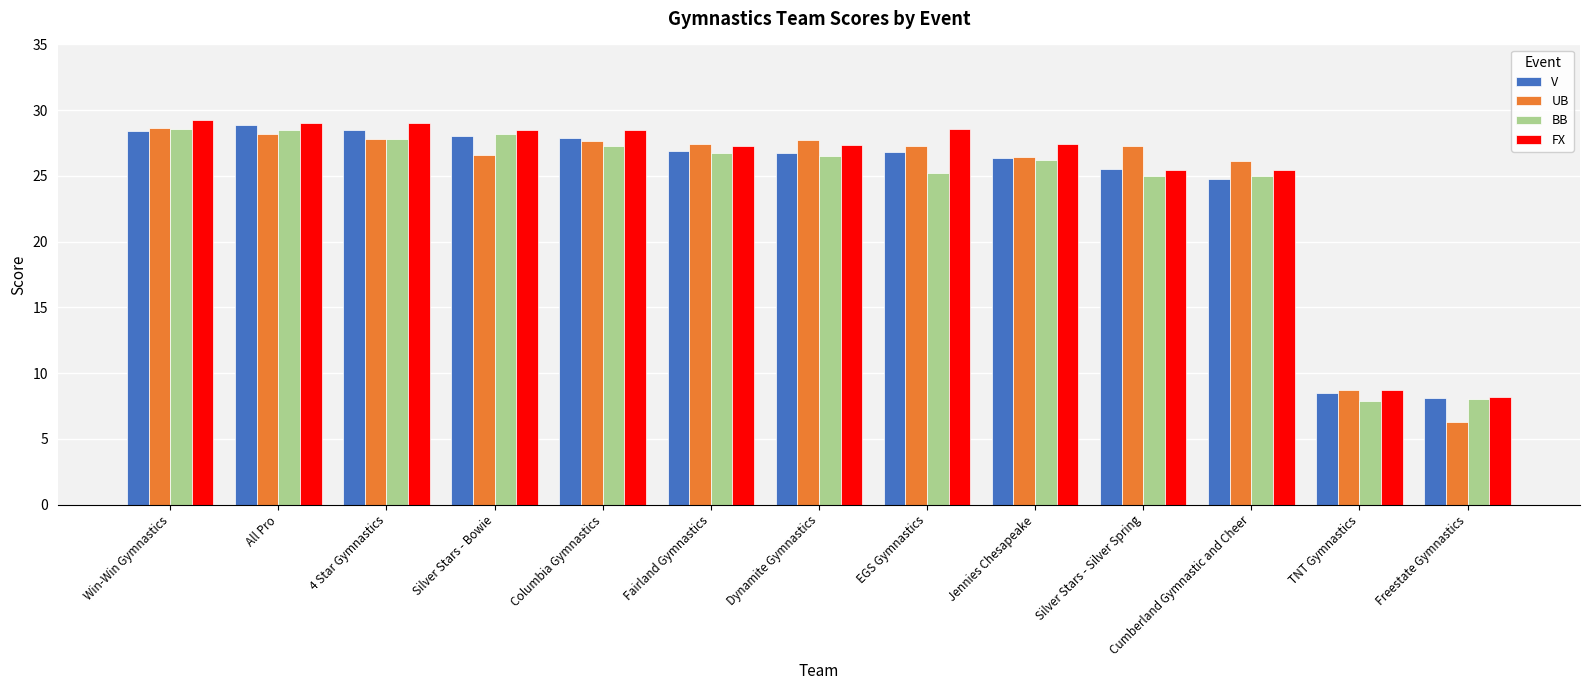

The UB series shows 8.6 at Silver Stars - Silver Spring. True or false?

False